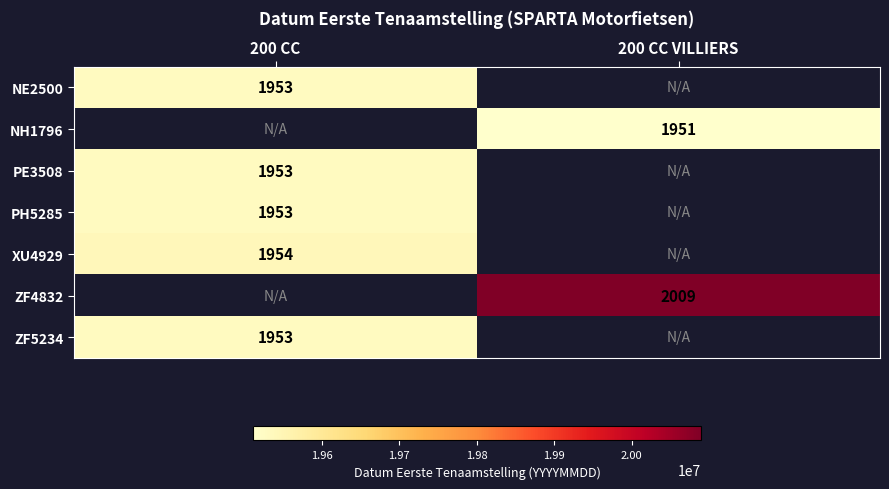

True or false: PH5285 has a value of 1953 at 200 CC.

True